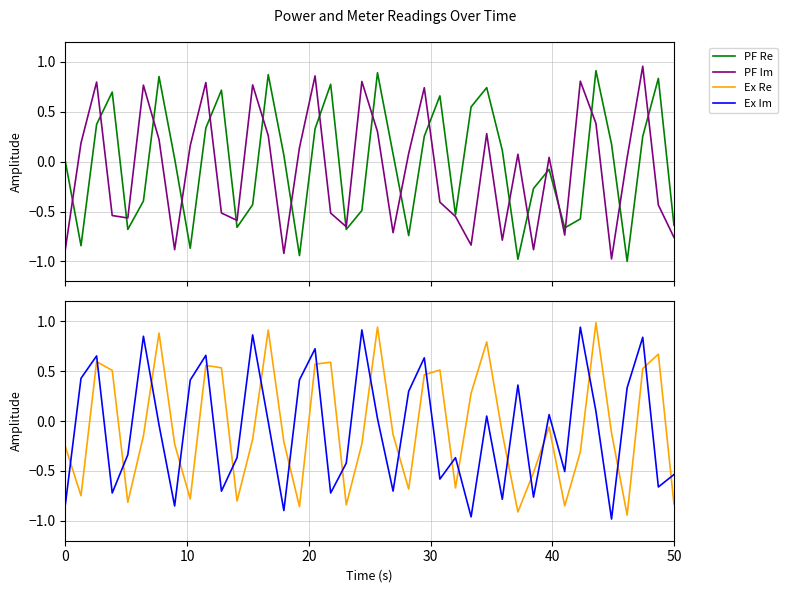

In Ex Im, how many points are higher than both neighbors (excluding endpoints)?

13